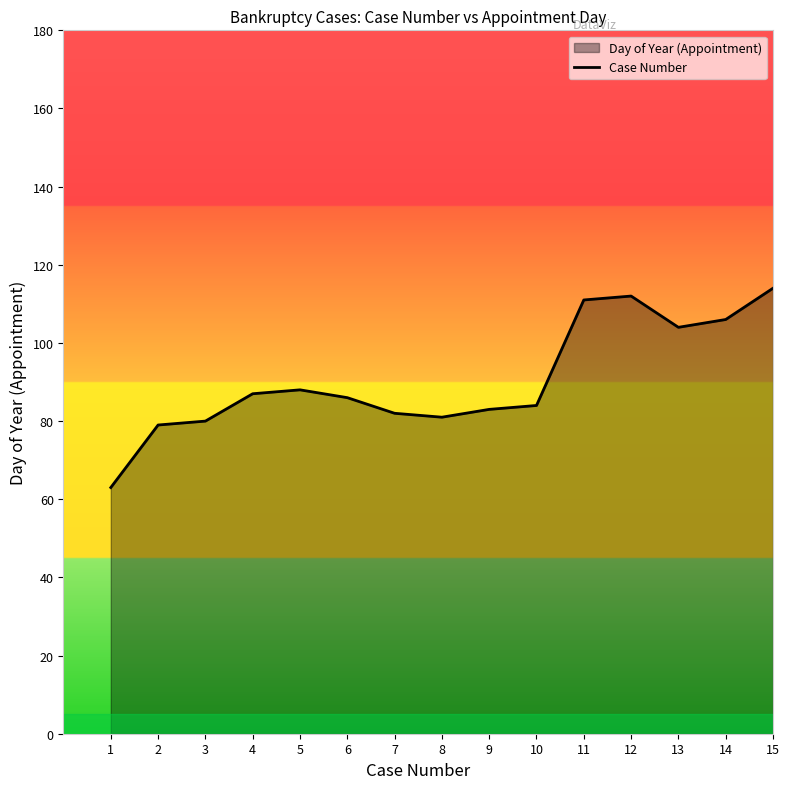

List the labels in order of value, largest first.

15, 12, 11, 14, 13, 5, 4, 6, 10, 9, 7, 8, 3, 2, 1